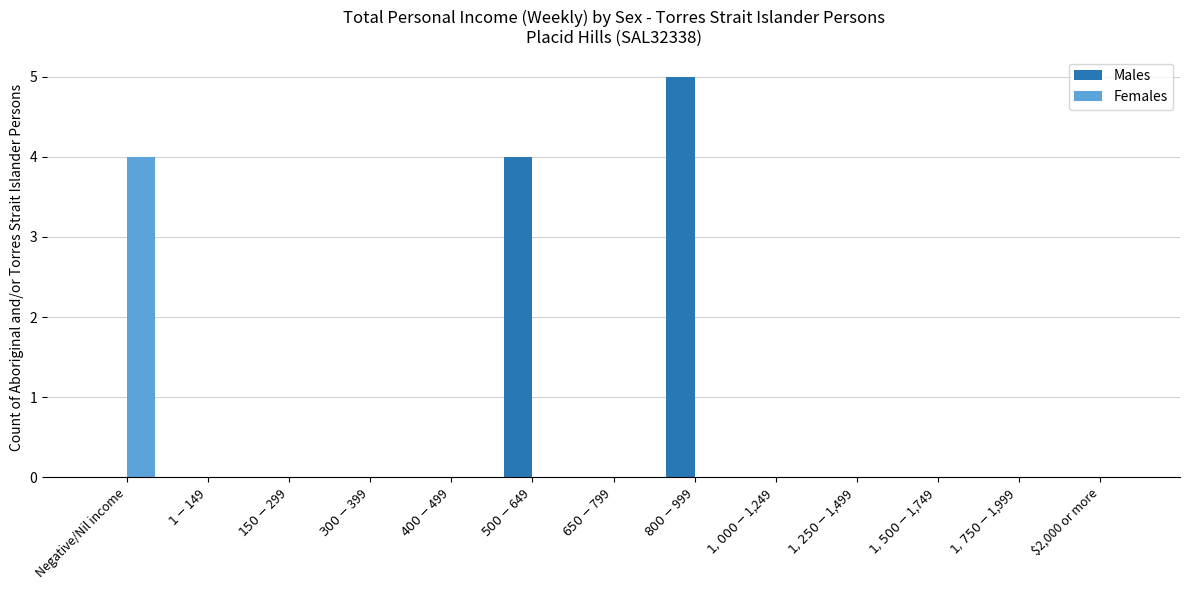

Reading left to right, list all the values displayed in this chart.

Males: Negative/Nil income=0	$1-$149=0	$150-$299=0	$300-$399=0	$400-$499=0	$500-$649=4	$650-$799=0	$800-$999=5	$1,000-$1,249=0	$1,250-$1,499=0	$1,500-$1,749=0	$1,750-$1,999=0	$2,000 or more=0
Females: Negative/Nil income=4	$1-$149=0	$150-$299=0	$300-$399=0	$400-$499=0	$500-$649=0	$650-$799=0	$800-$999=0	$1,000-$1,249=0	$1,250-$1,499=0	$1,500-$1,749=0	$1,750-$1,999=0	$2,000 or more=0